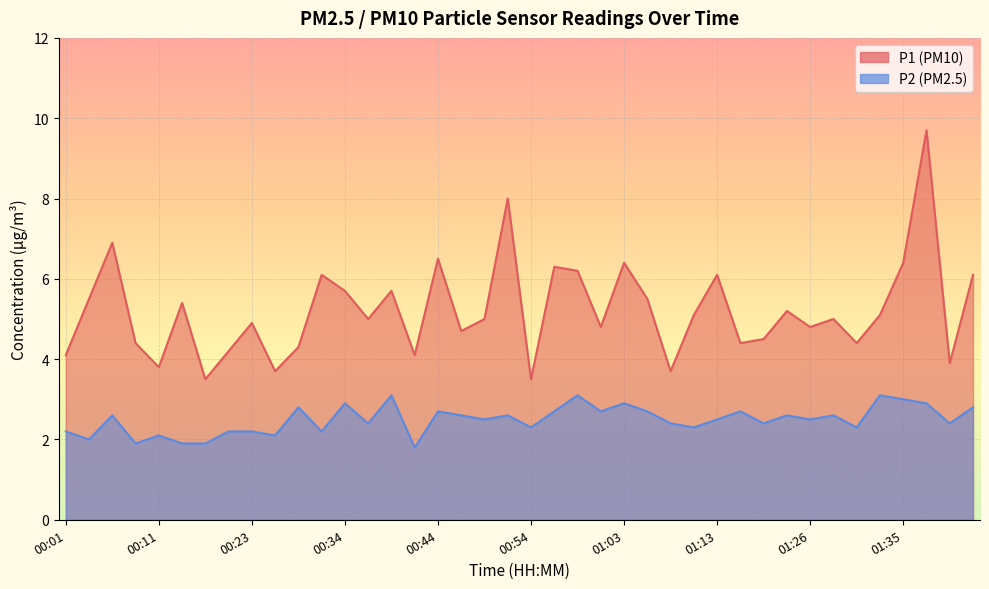

Between 00:01 and 00:26, which series saw the biggest shift?

P1